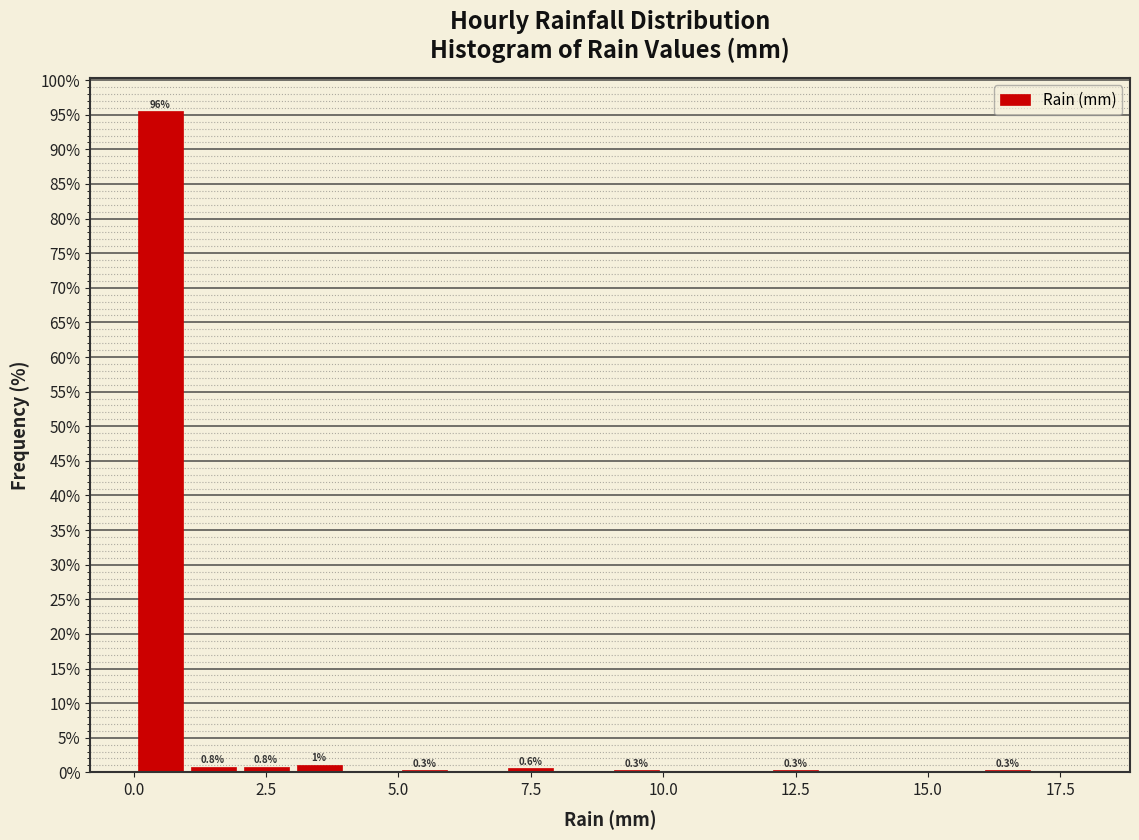

Around what value on the x-axis is the tallest bar? Give the approximate position of its centre, as read against the axis.

0.5